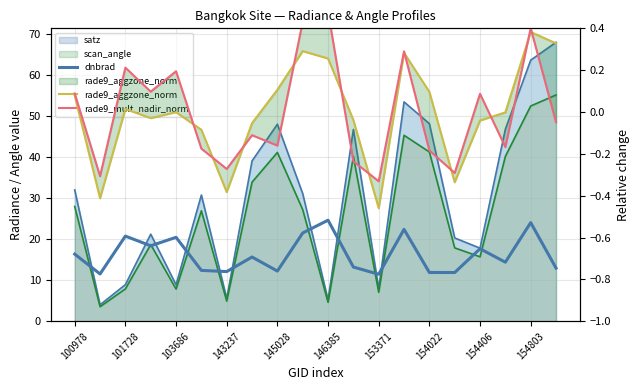

What is the difference between the rade9_aggzone_norm values at 14 and 15?

0.4